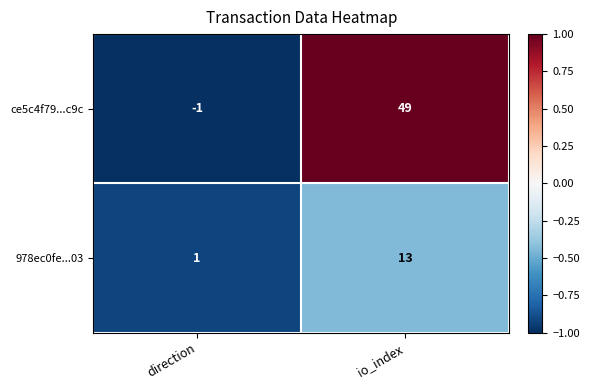

Count the number of categories in the chart.

2